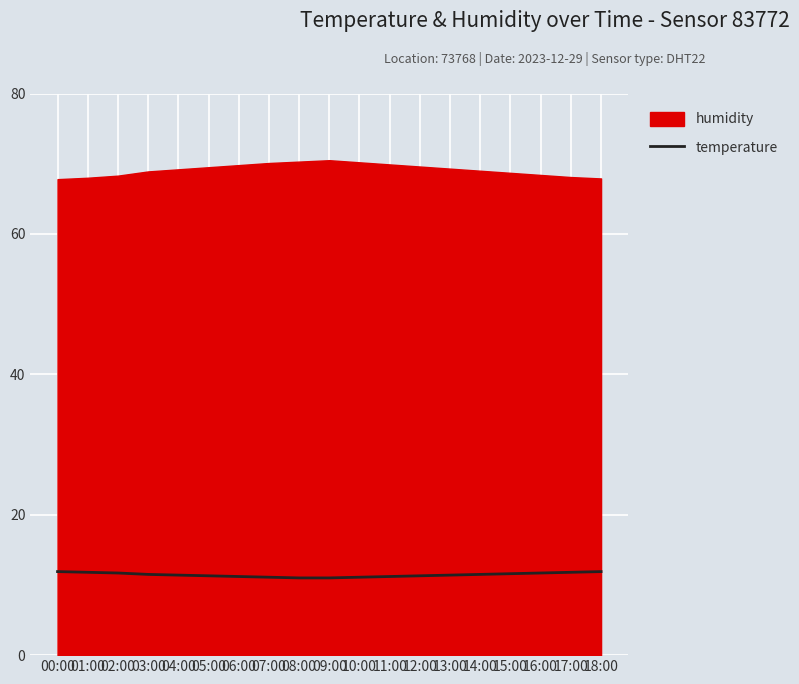

What is the sum of all values?

217.4